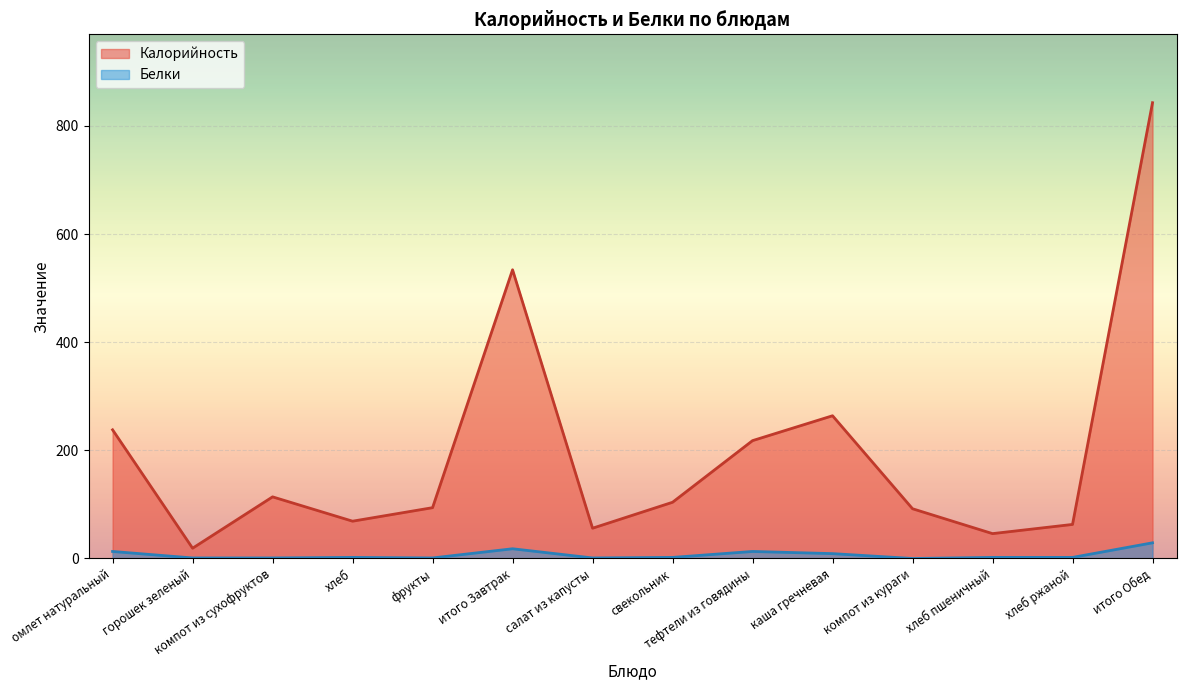

Does the chart display data point markers on the line(s)?

No